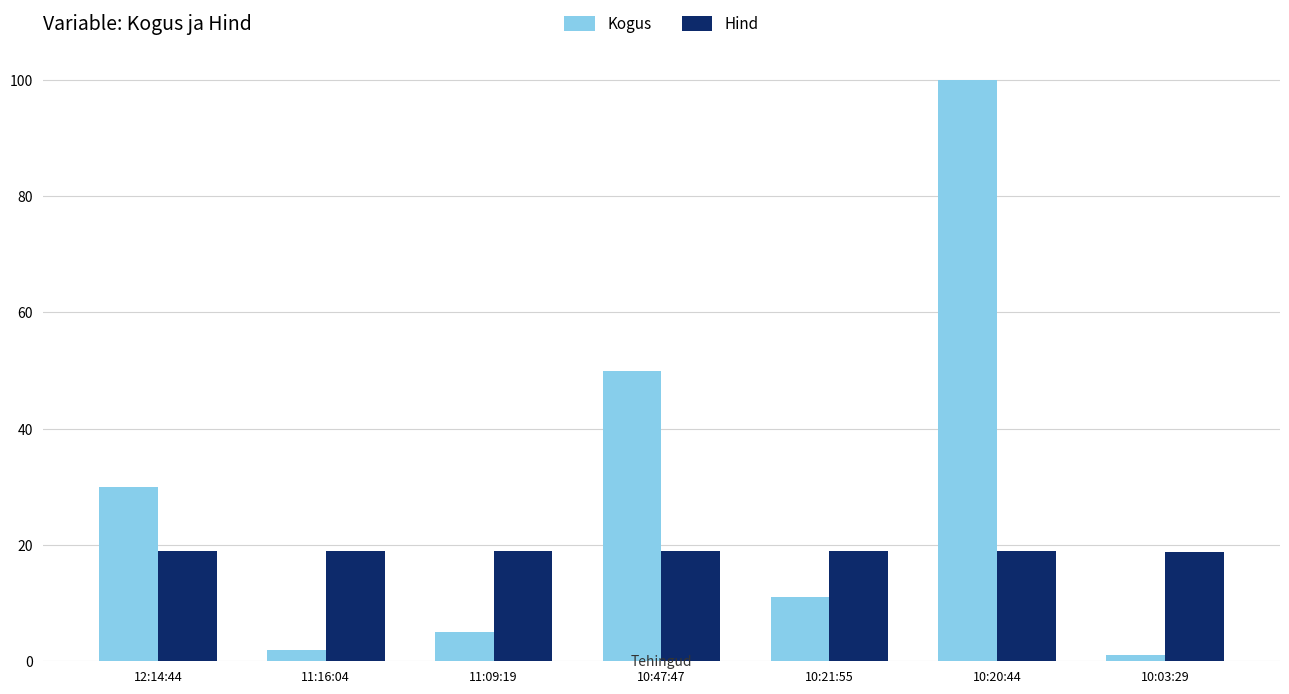

What position from the right is 11:09:19?

5